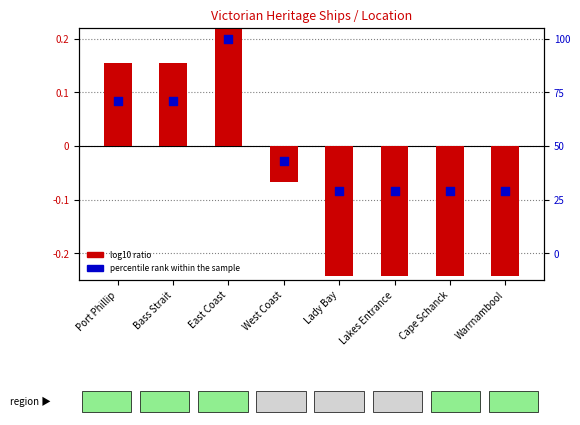

Which series reaches the minimum Y coordinate?

log10 ratio